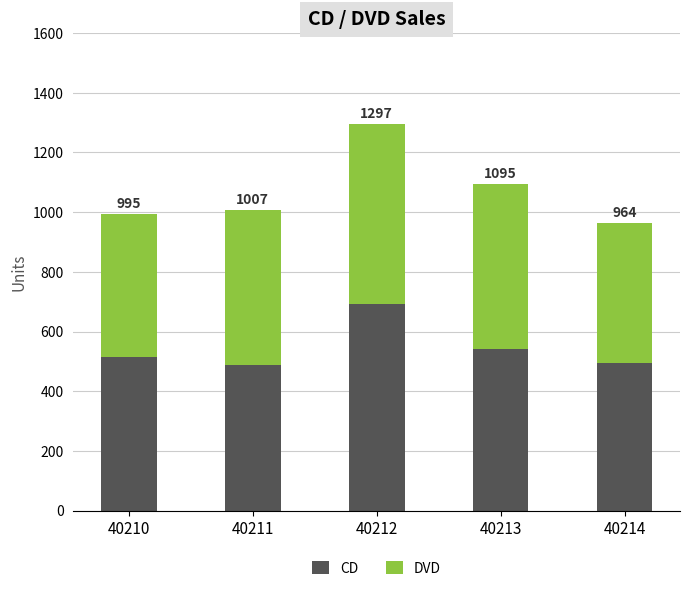

Does the chart contain stacked bars?

Yes